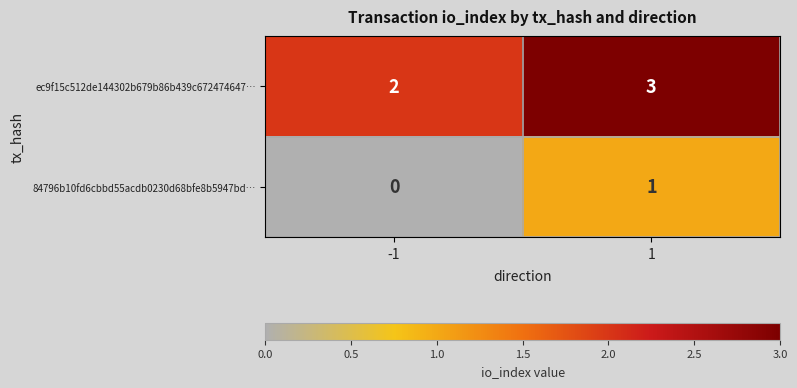

How many series are shown in this chart?

2